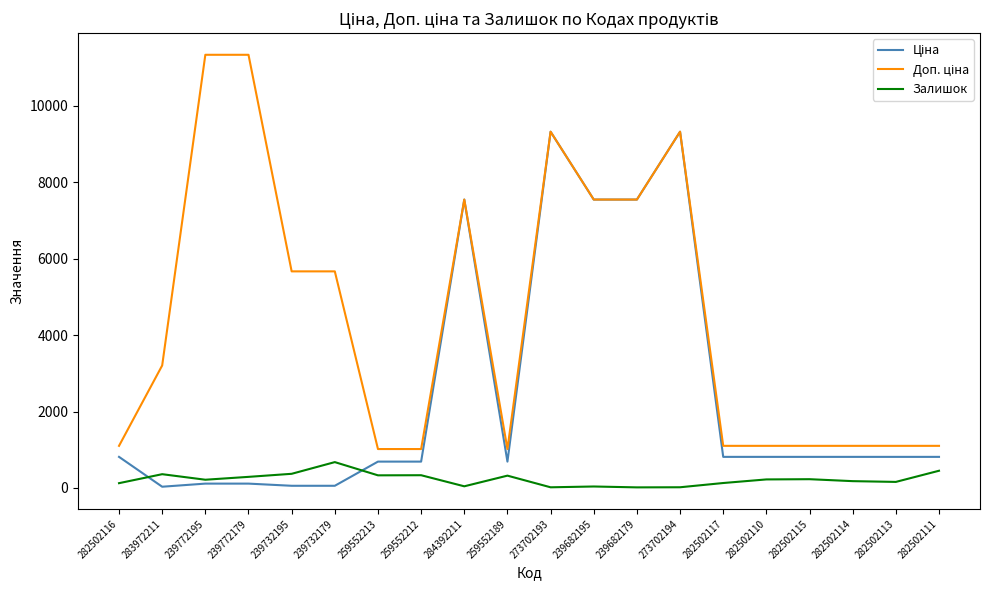

True or false: Залишок has a value of 18.0 at 273702194.

True